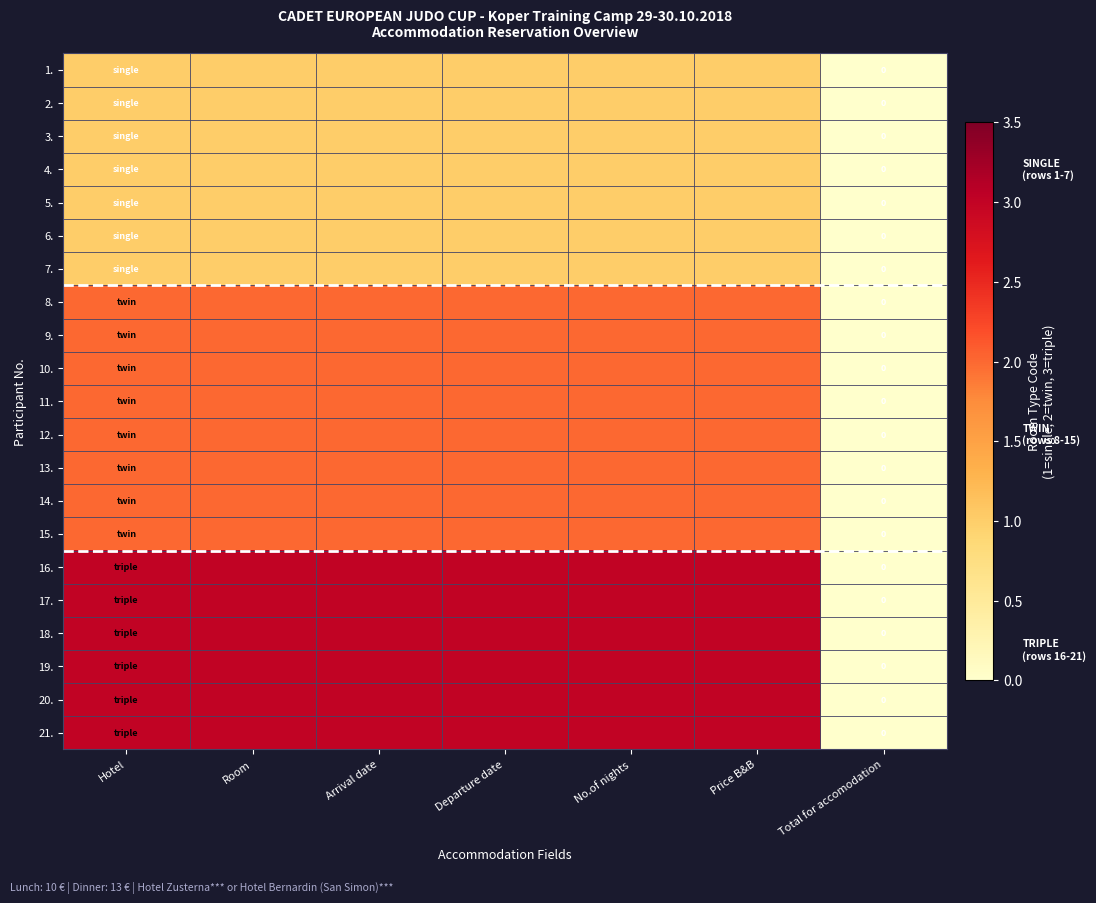

At which label is 18. closest to 1?

Total for accomodation